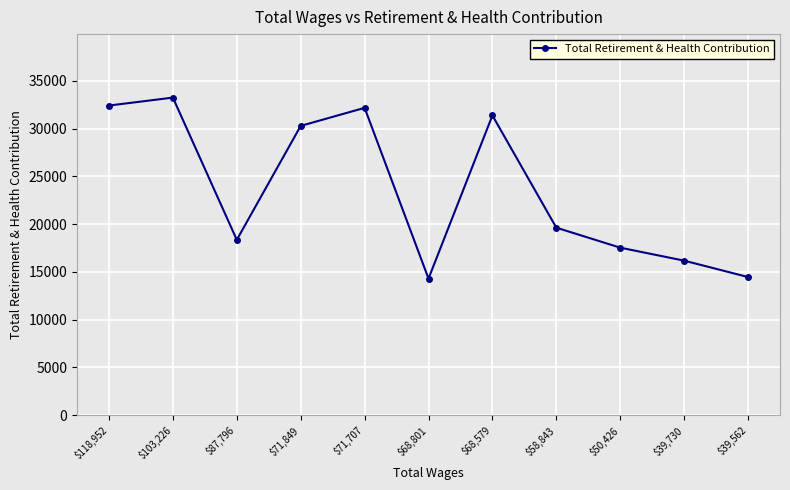

How many lines are shown in the chart?

1